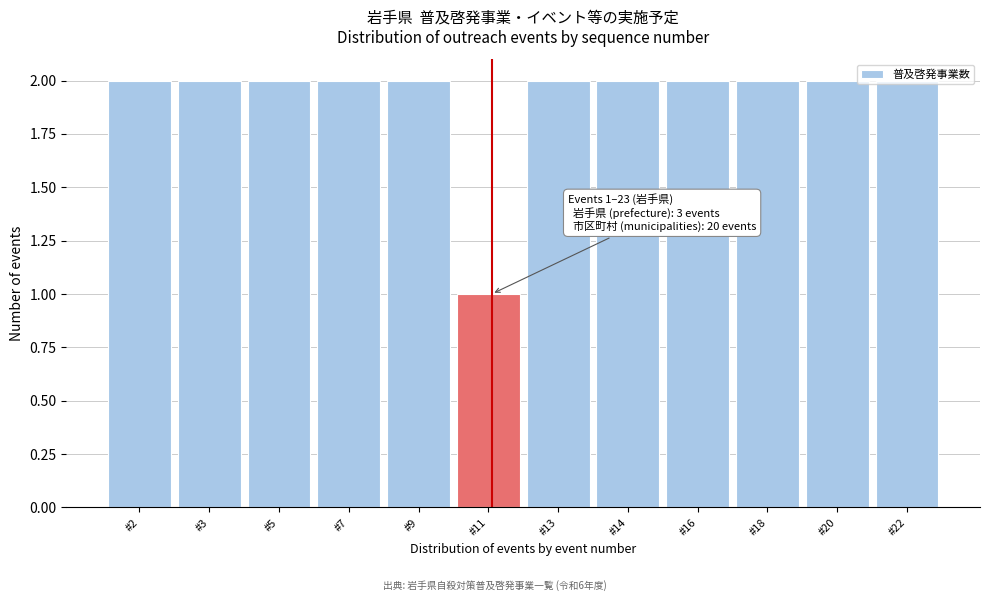

What is the sum of the values at #14 and #11?

3